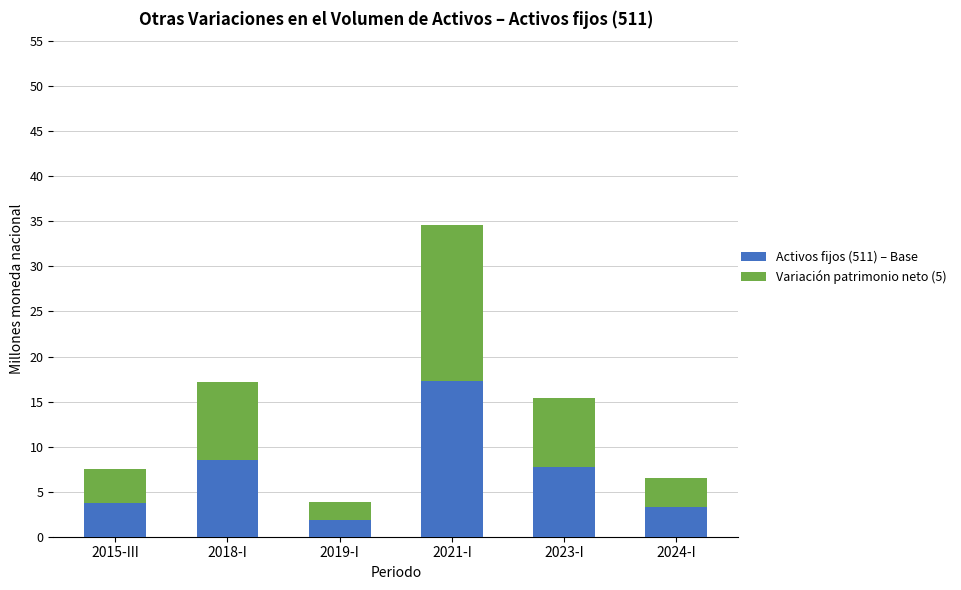

What is the sum of the Activos fijos (511) – Base values at 2019-I and 2015-III?

5.7